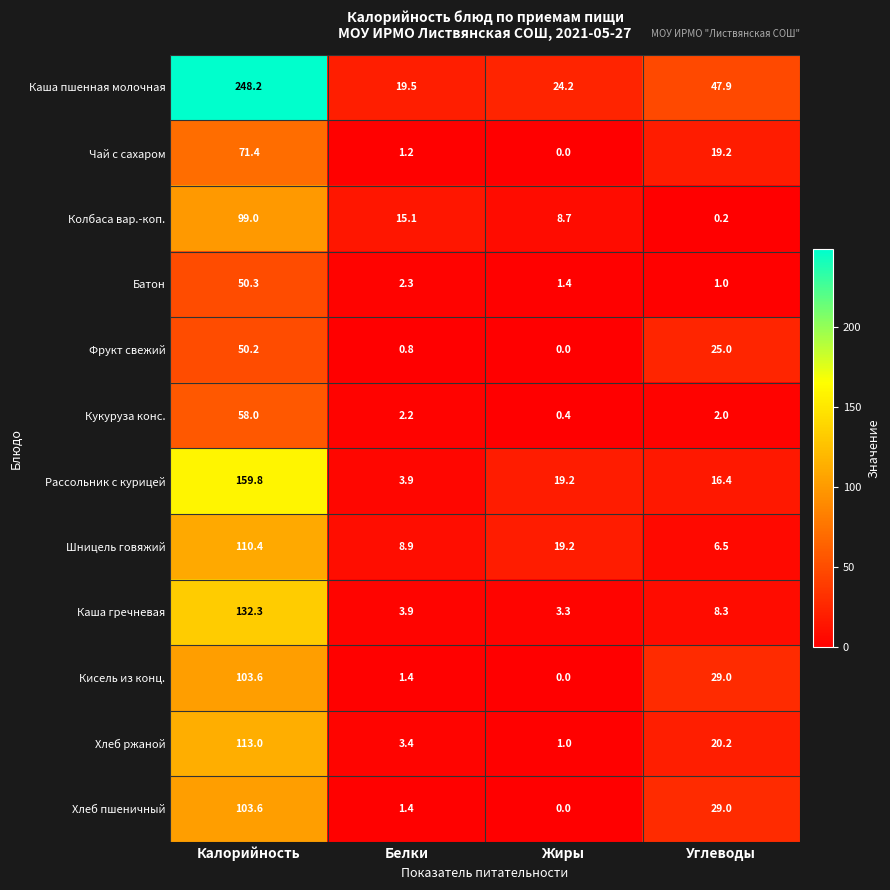

Where does the Каша пшенная молочная series first go above 47?

Калорийность